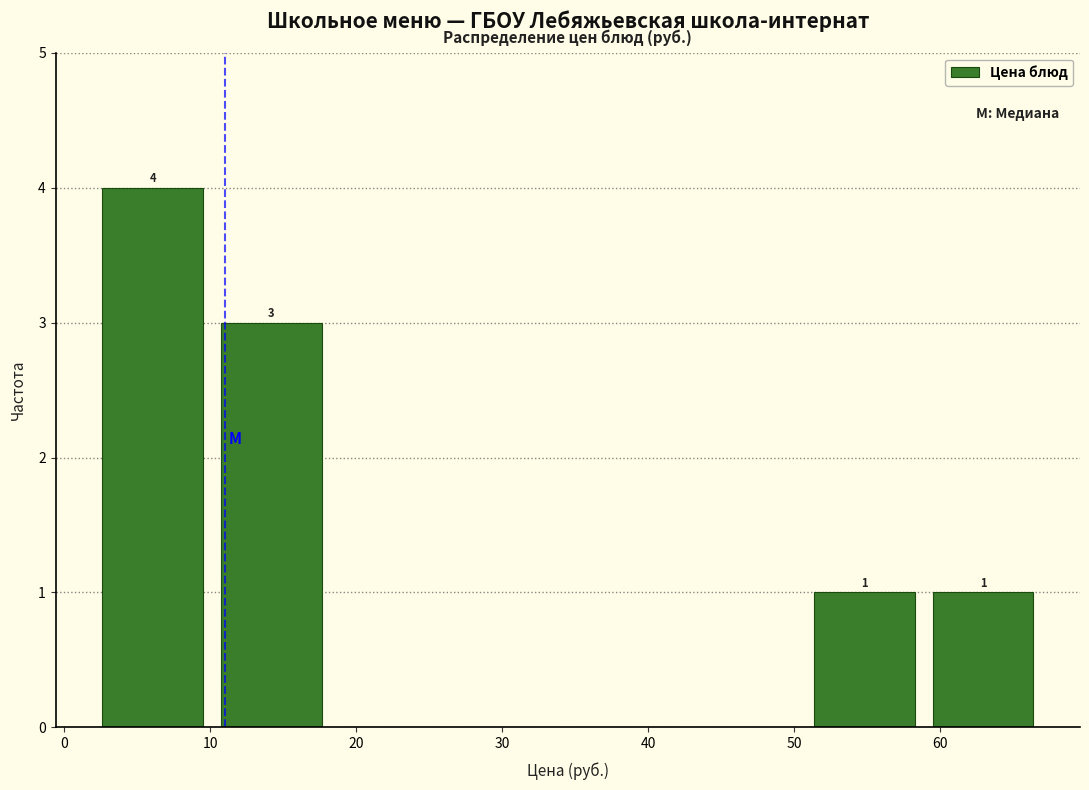

Over which range of the x-axis is the bar tallest?

2 to 10